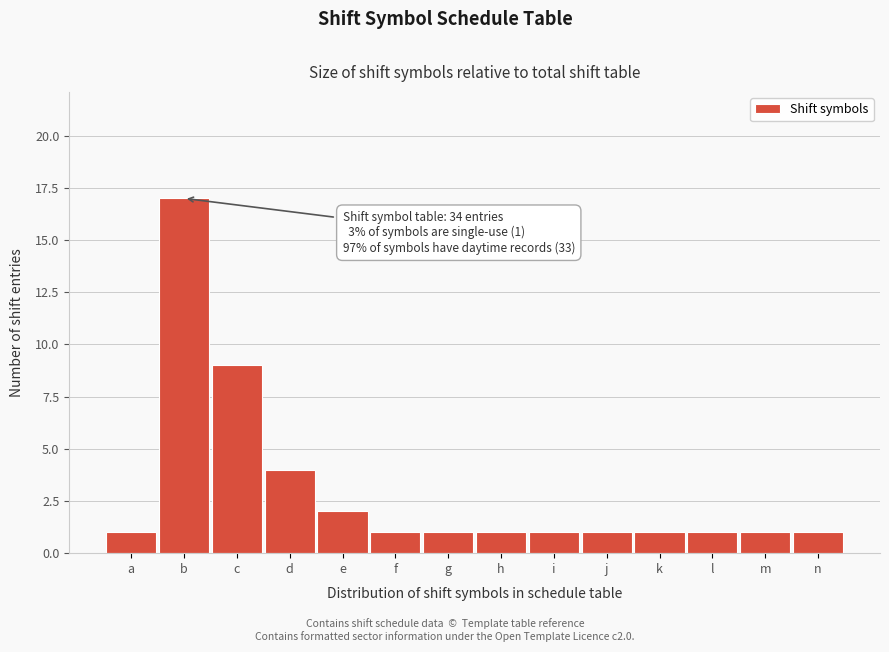

Reading left to right, what are all the values shown in this chart?

1	17	9	4	2	1	1	1	1	1	1	1	1	1